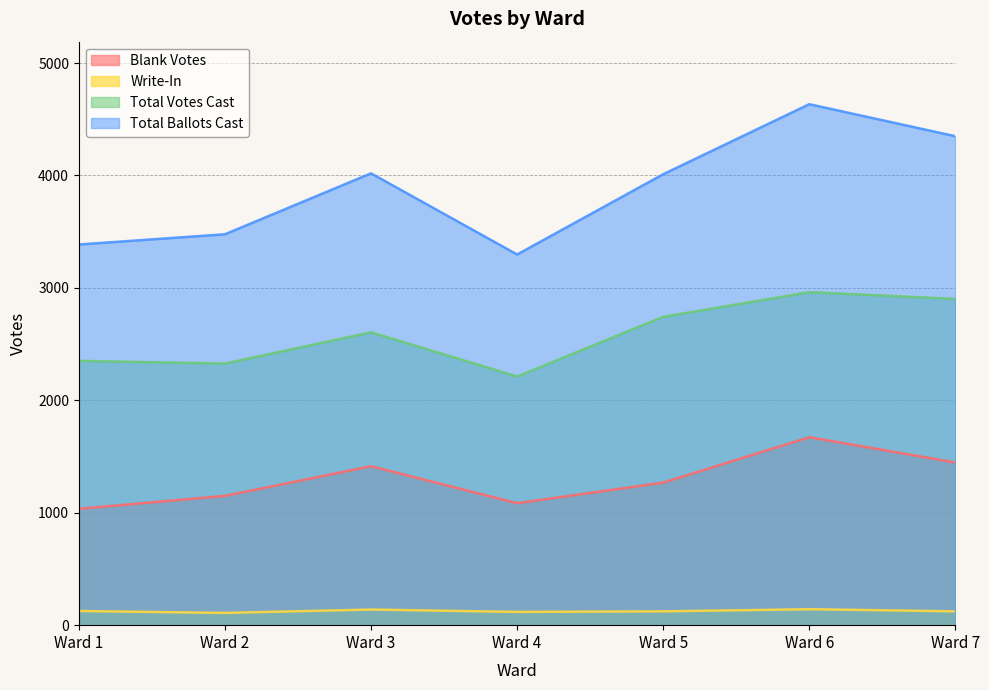

Which category has the highest value in the Blank Votes series?

Ward 6